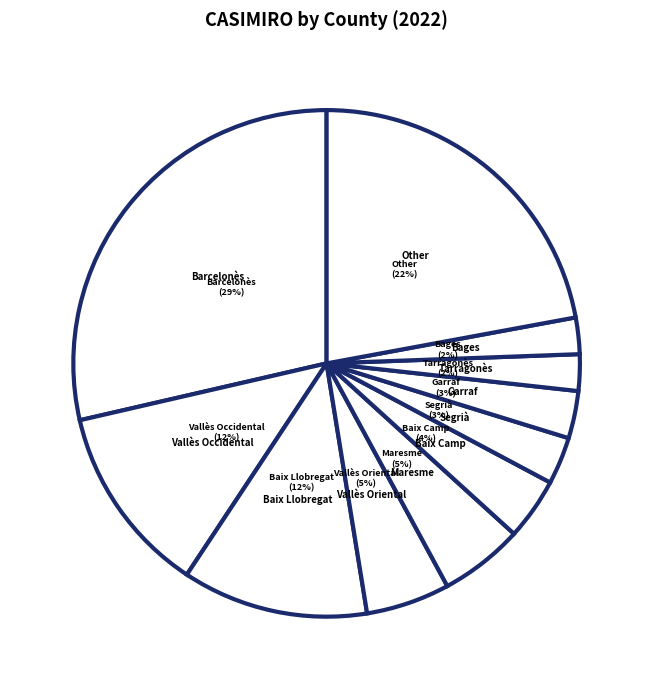

To the nearest percent, what percentage of the pie is Other?

22%